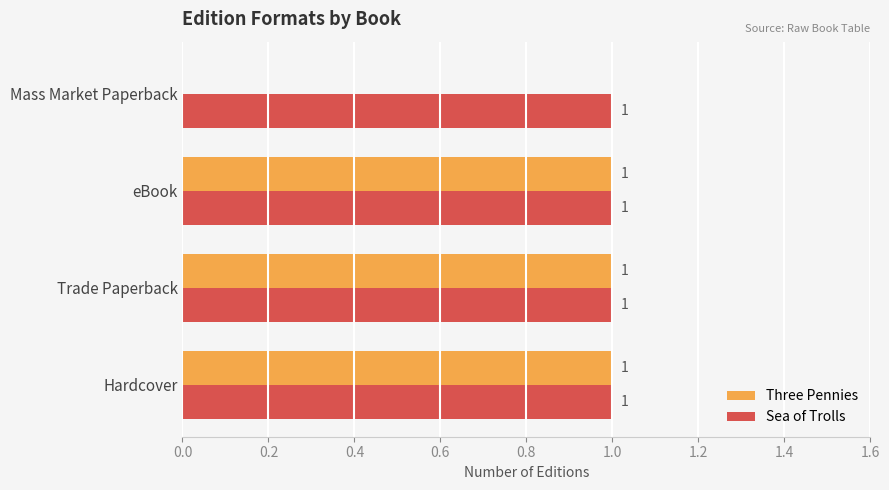

Which series has the largest total across all categories?

Sea of Trolls